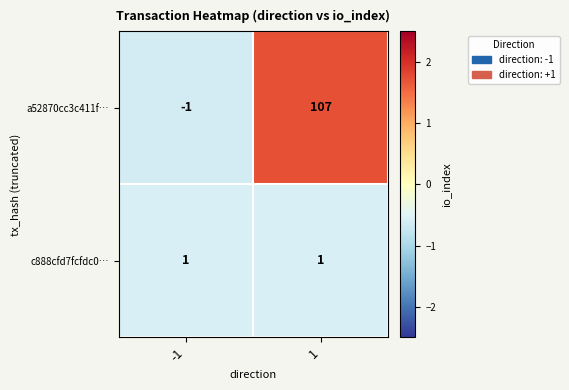

What value does the a52870cc3c411f… series have at 1, to the nearest 10?

110